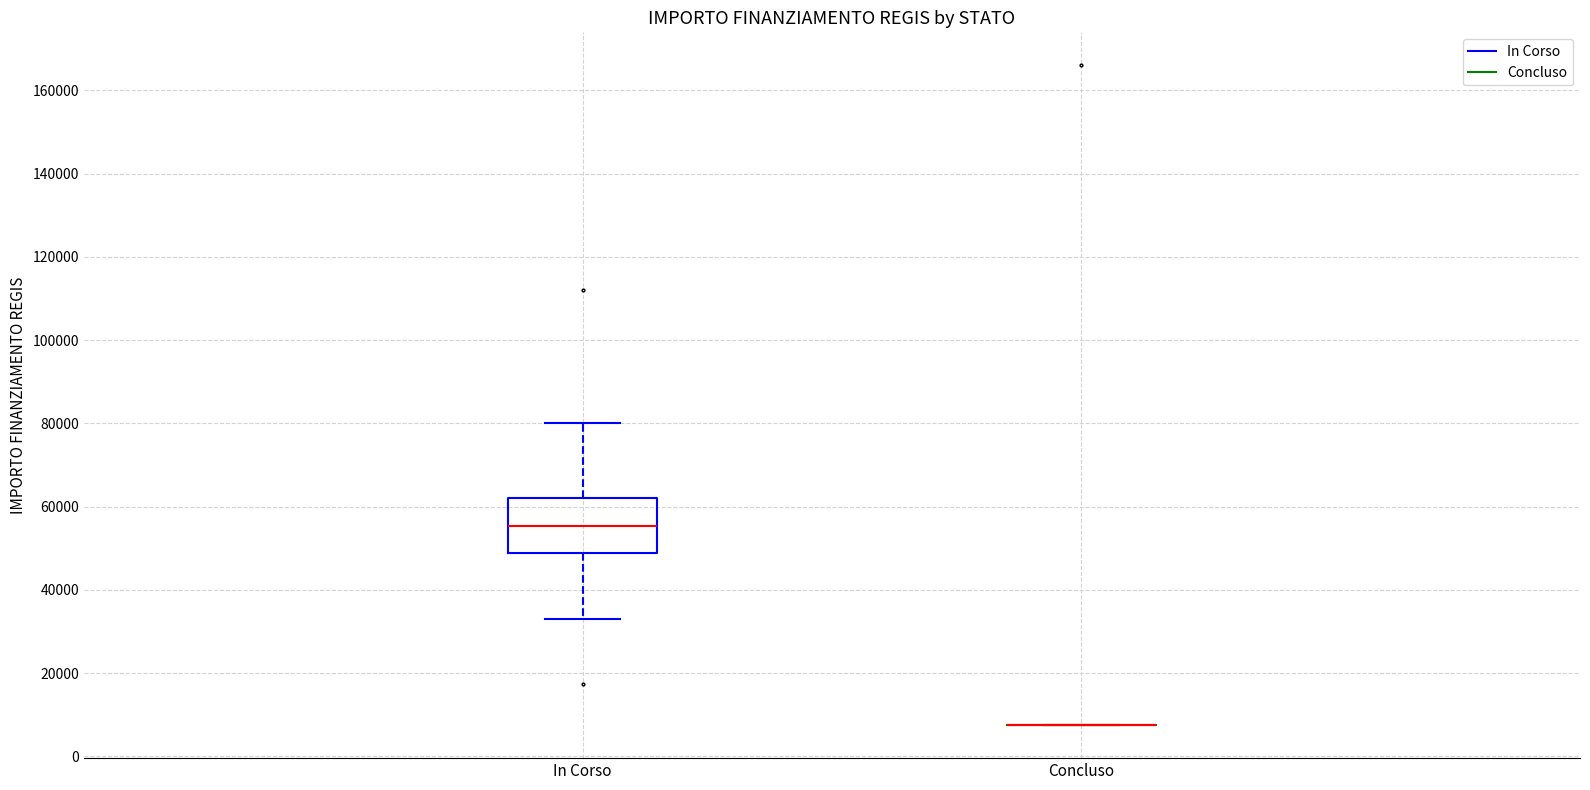

Reading left to right, read every box against the y-axis: the position of its median line, the range the box covers, and the ends of its whiskers. The values are not printed on the chart, so give them approximately, as read against the axis.

In Corso: median 56000, box 48000 to 62000, whiskers 32000 to 80000
Concluso: box collapsed to a line at 8000, whiskers 8000 to 8000